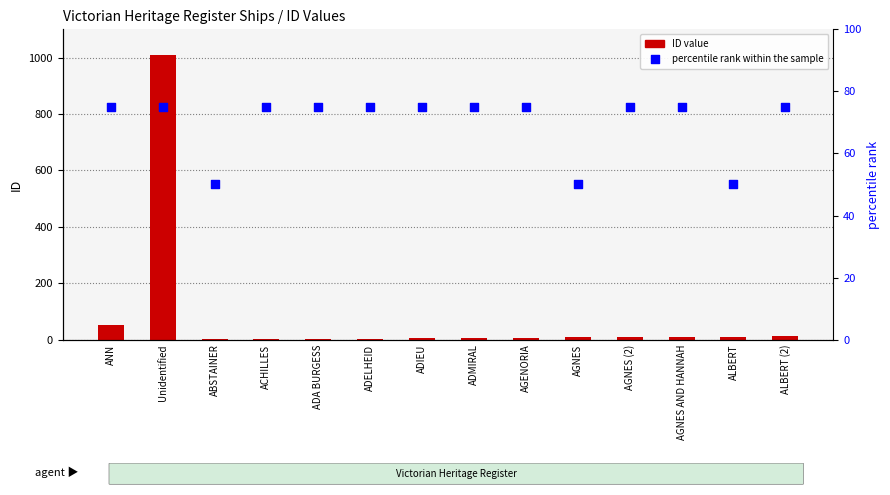

At which category is the sum across all series the highest?

Unidentified